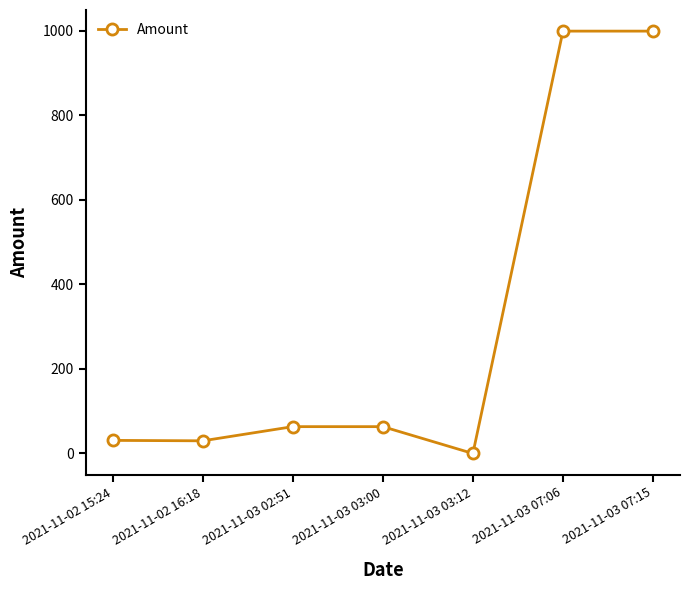

Is it true that the value at 2021-11-03 07:15 is 999.0?

True